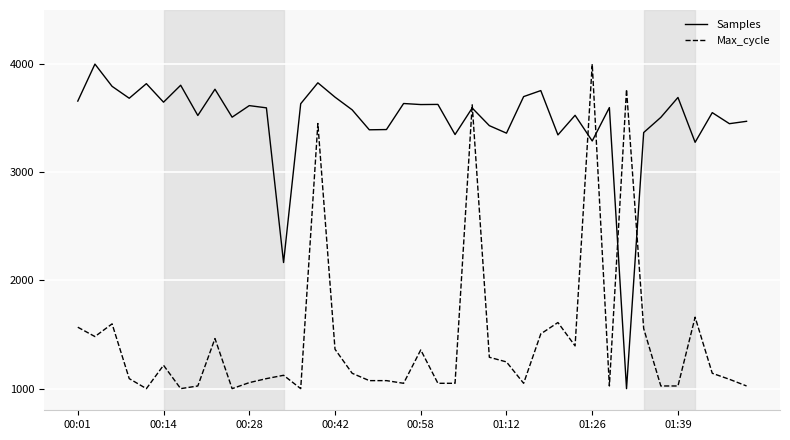

Rank the series by their average value, from highest to lowest.

Samples, Max_cycle